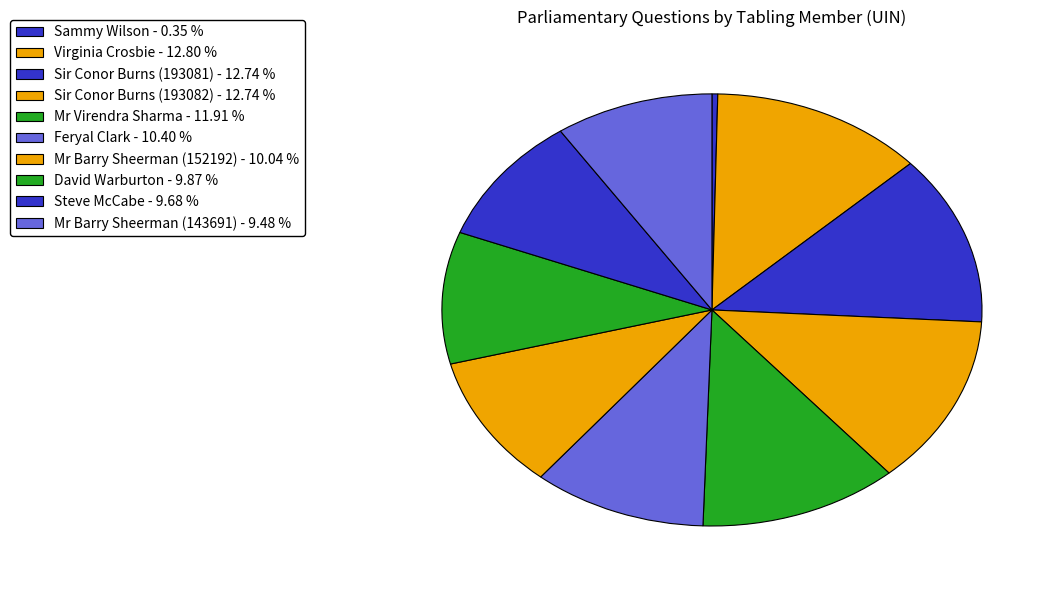

How many slices are in this pie chart?

10